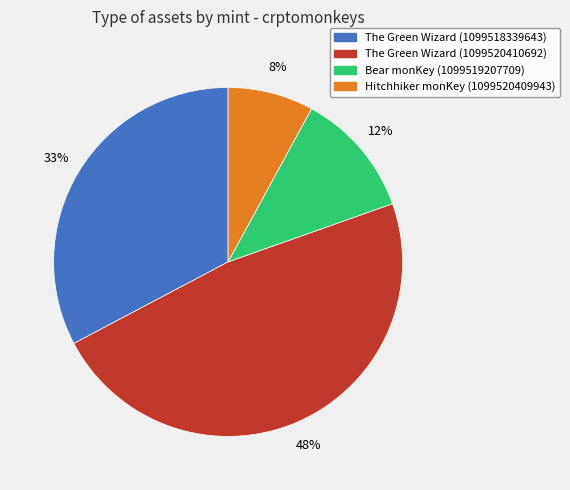

How many slices are in this pie chart?

4